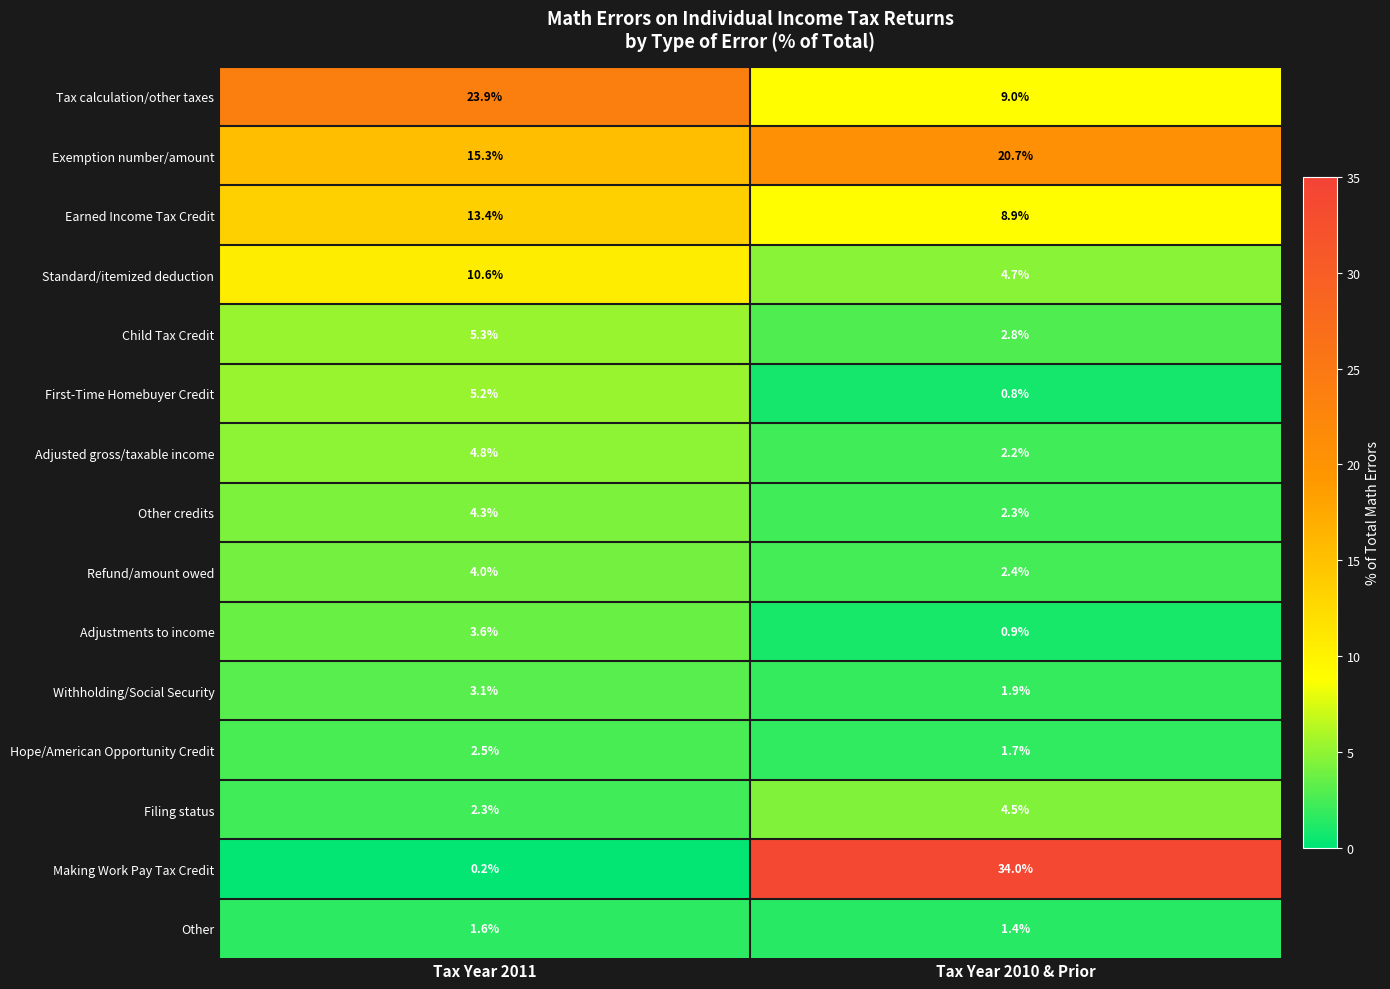

Between Tax Year 2011 and Tax Year 2010 & Prior, which series saw the biggest shift?

Making Work Pay Tax Credit